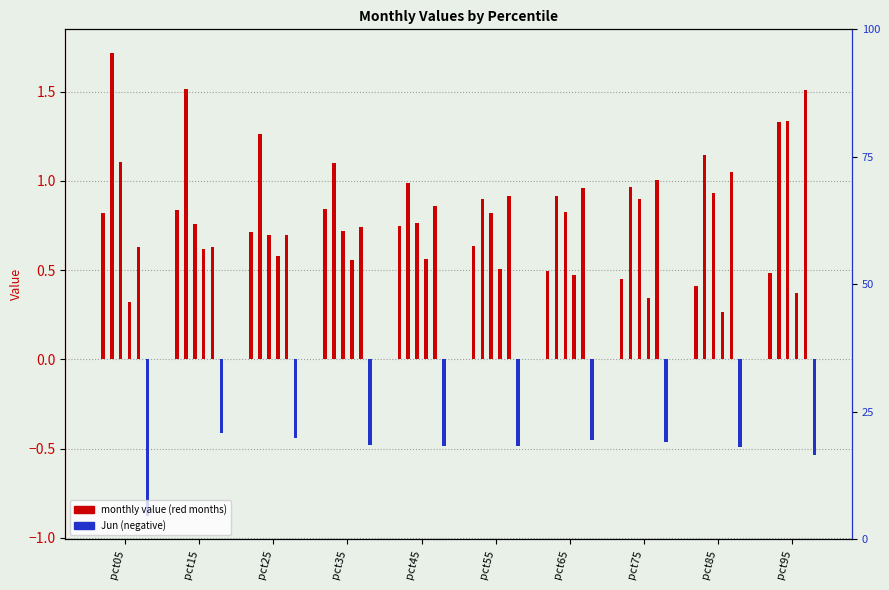

How many bars are there in each group?

6